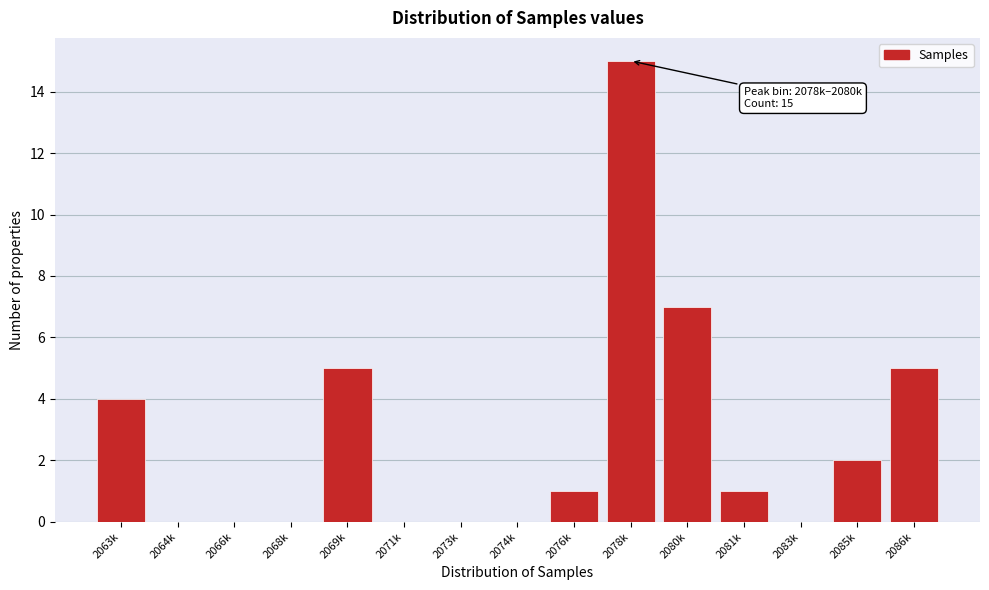

Reading left to right, extract all data points from this chart.

2063k=4	2064k=0	2066k=0	2068k=0	2069k=5	2071k=0	2073k=0	2074k=0	2076k=1	2078k=15	2080k=7	2081k=1	2083k=0	2085k=2	2086k=5